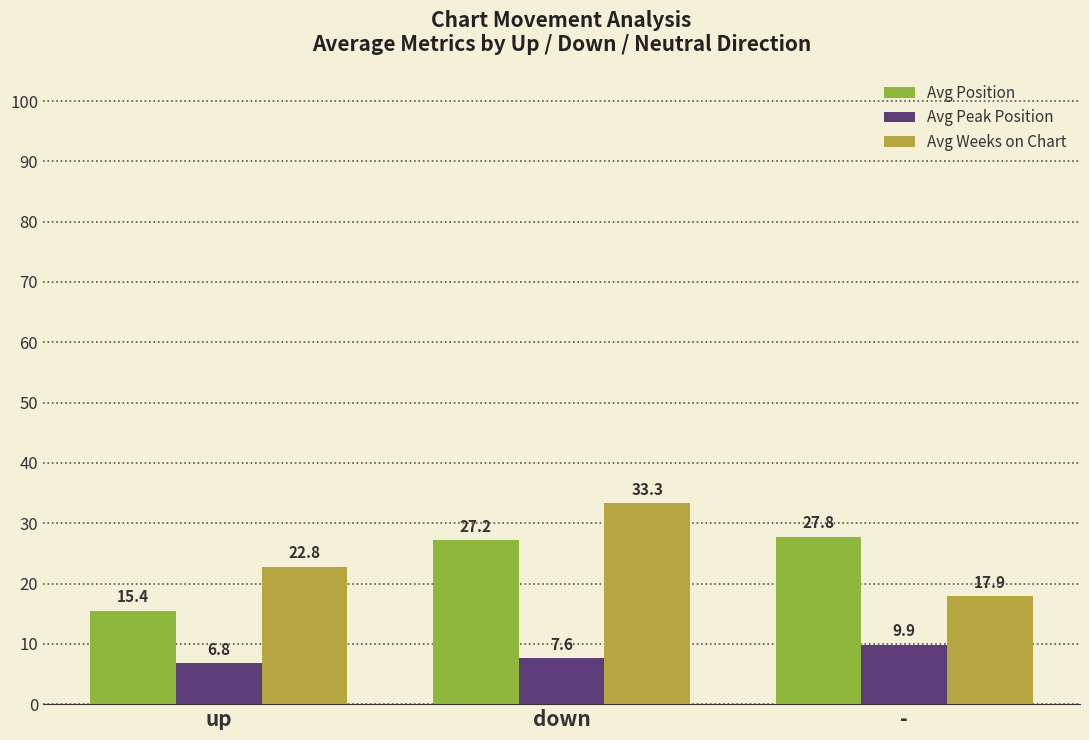

How many bars are there in each group?

3